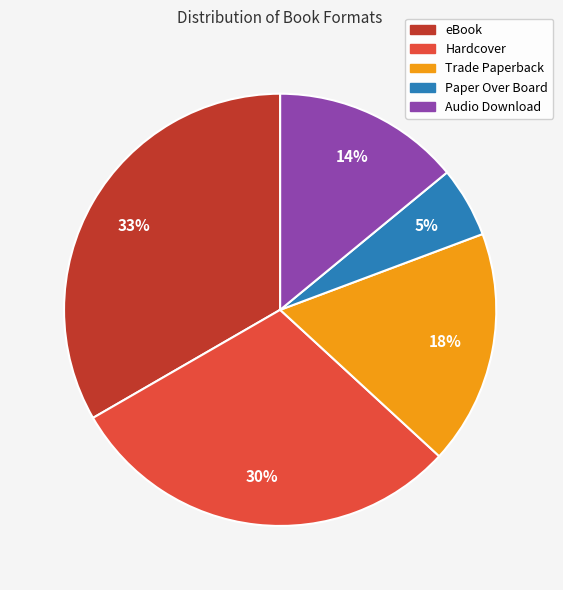

Approximately how many times larger is the value at eBook compared to Hardcover?

1.1